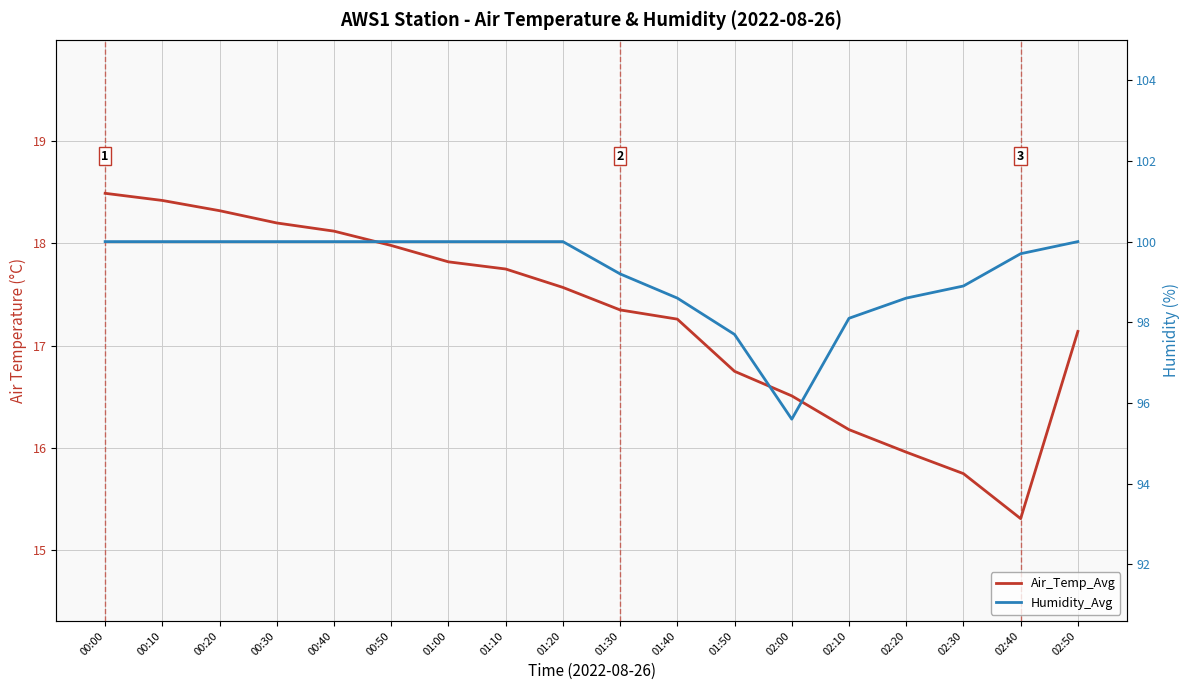

The Humidity_Avg series shows 98.6 at 01:40. True or false?

True